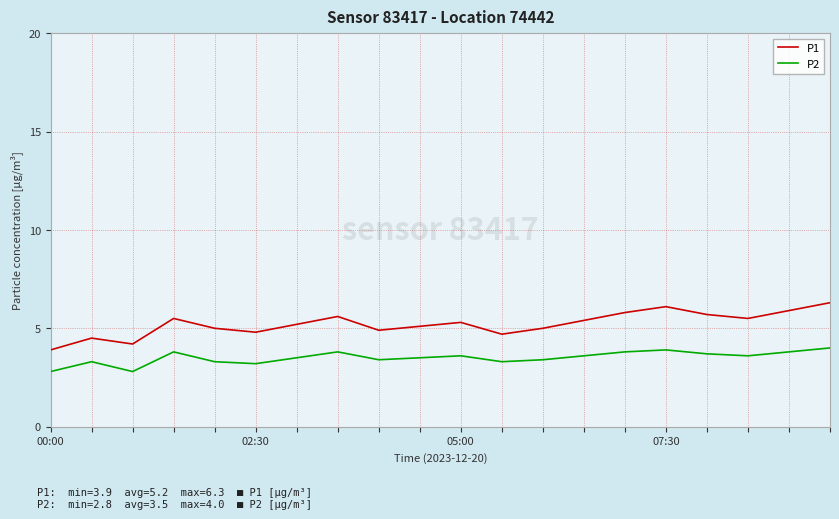

List the series in order of their overall mean, highest first.

P1, P2